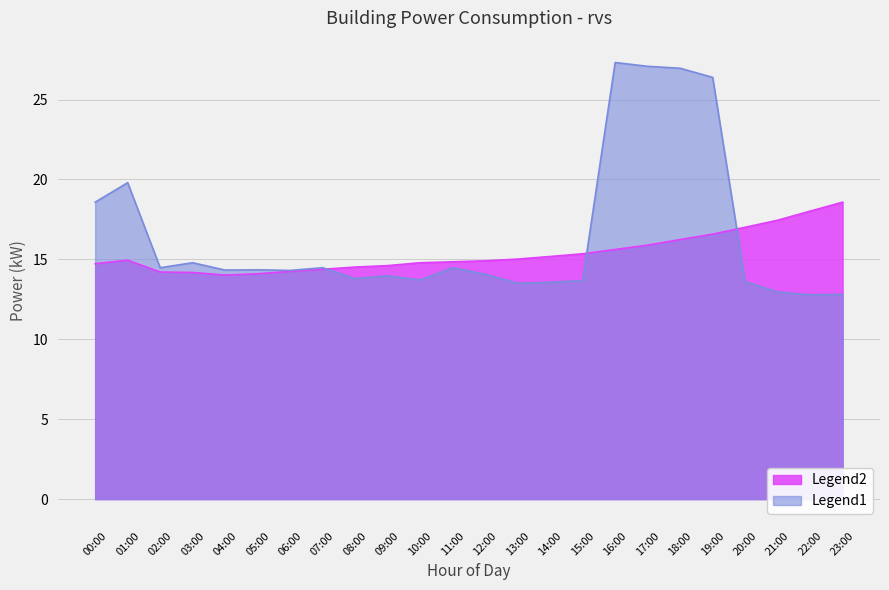

What is the average value of the rvs_power series?

15.4